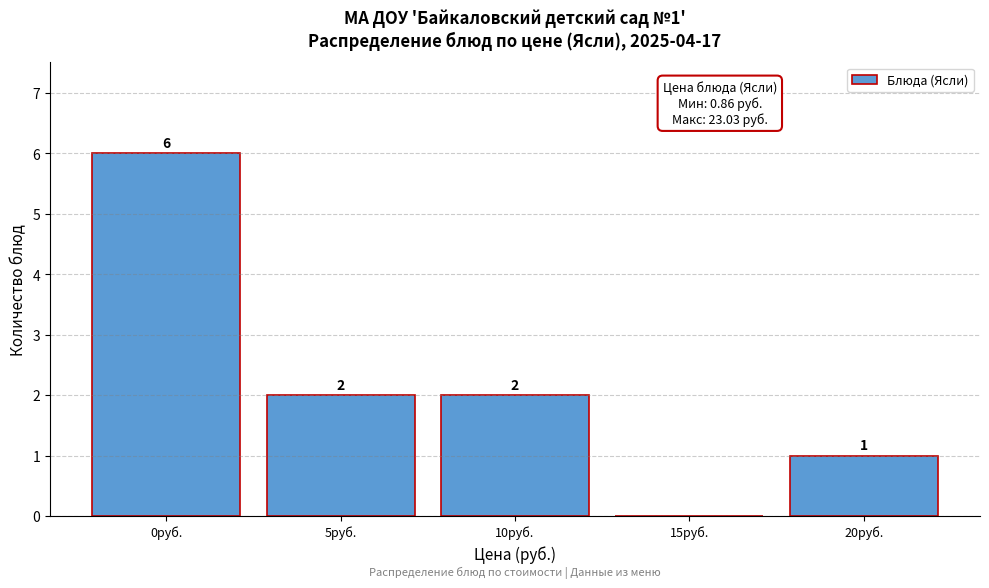

Reading right to left, transcribe all the data shown in this chart.

20руб.=1	15руб.=0	10руб.=2	5руб.=2	0руб.=6